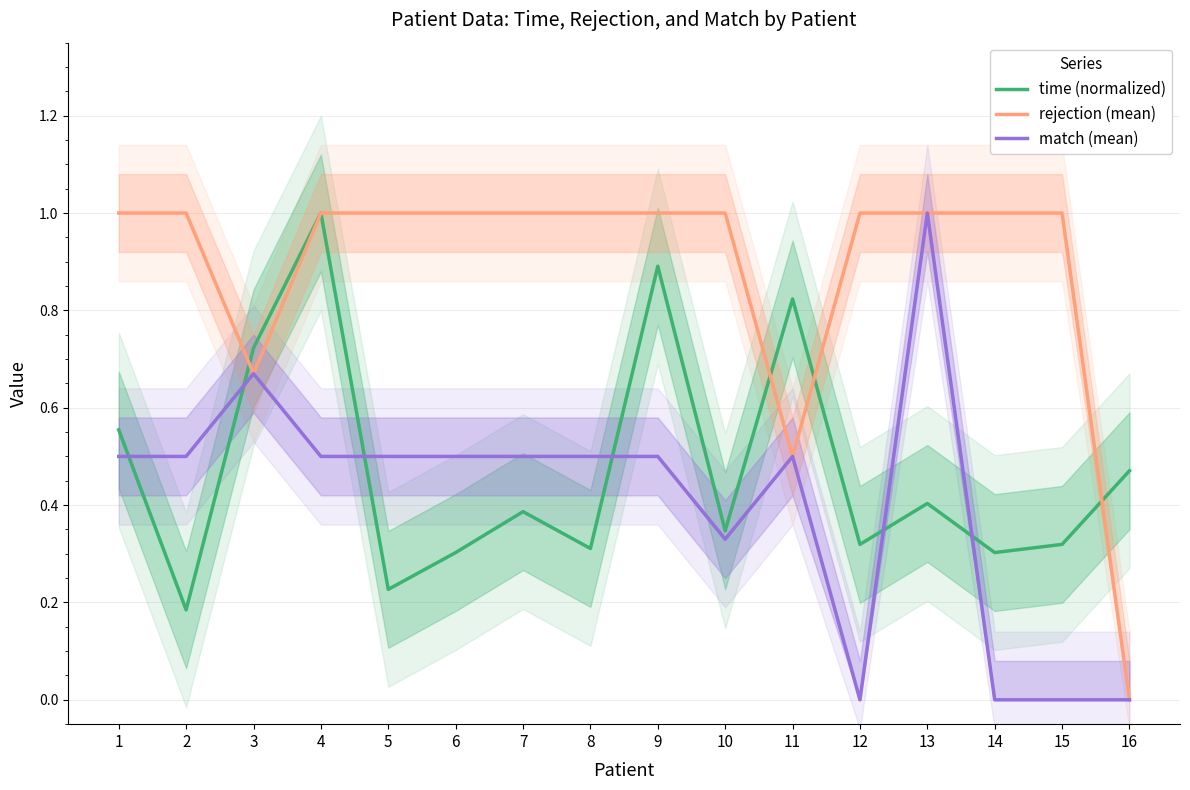

What is the maximum value for match (mean)?

1.0